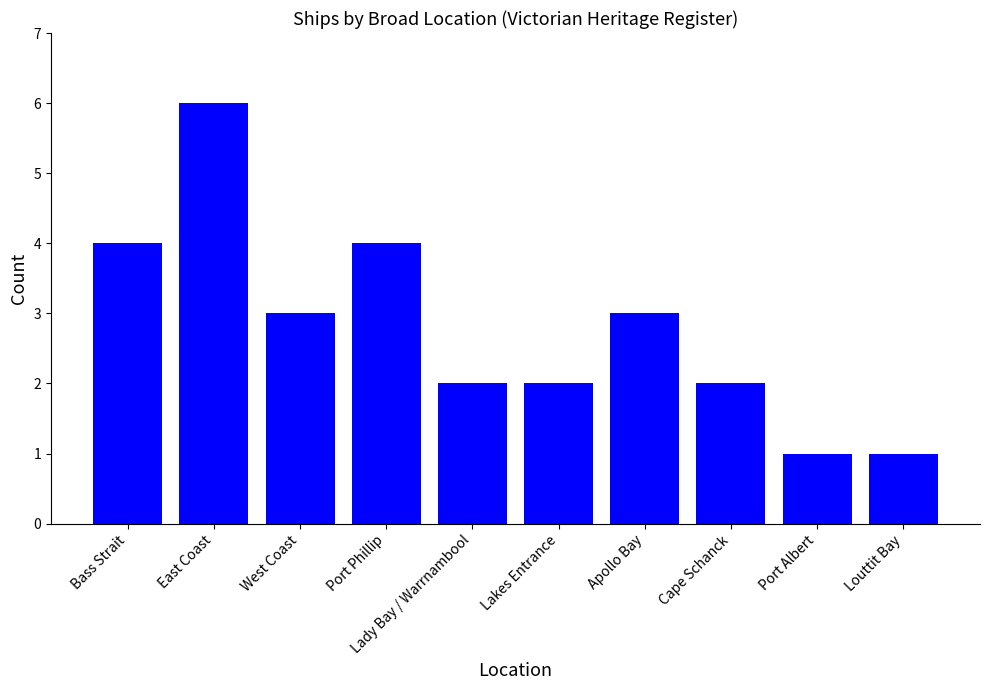

Reading left to right, what are all the values shown in this chart?

Bass Strait=4	East Coast=6	West Coast=3	Port Phillip=4	Lady Bay / Warrnambool=2	Lakes Entrance=2	Apollo Bay=3	Cape Schanck=2	Port Albert=1	Louttit Bay=1